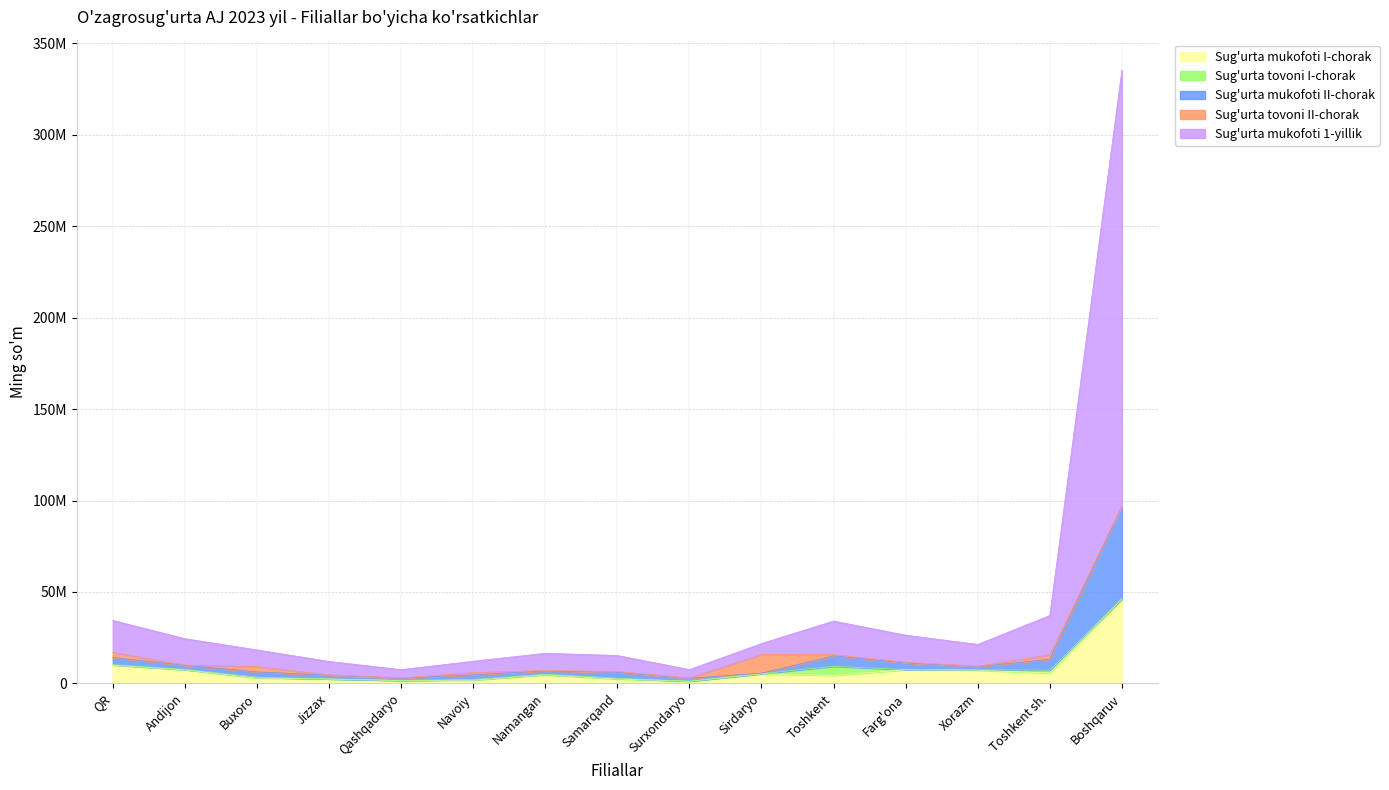

True or false: Sug'urta mukofoti II-chorak has a value of 18033530.4 at Farg'ona.

False